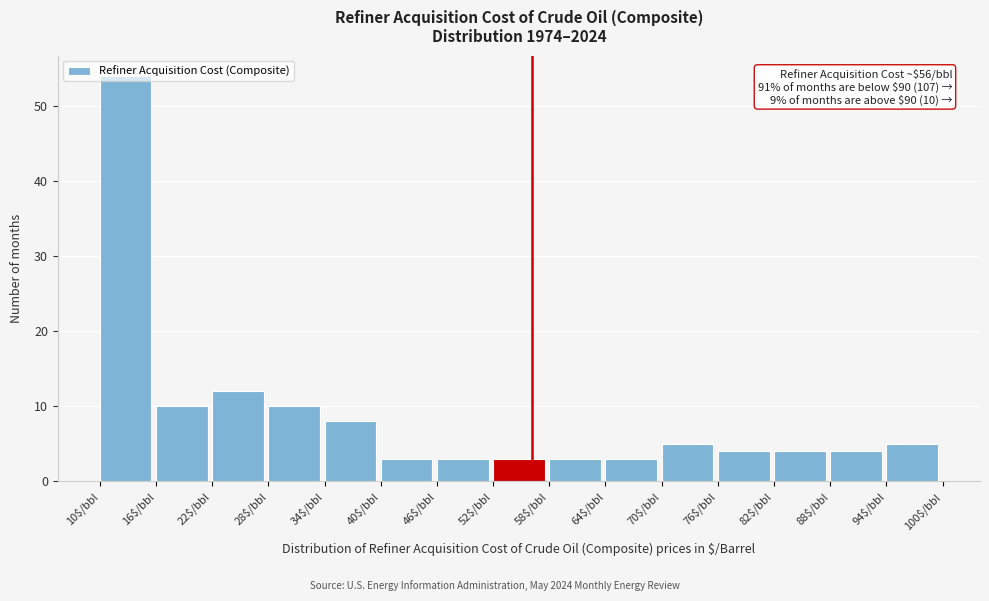

Over which range of the x-axis is the bar tallest?

10 to 16